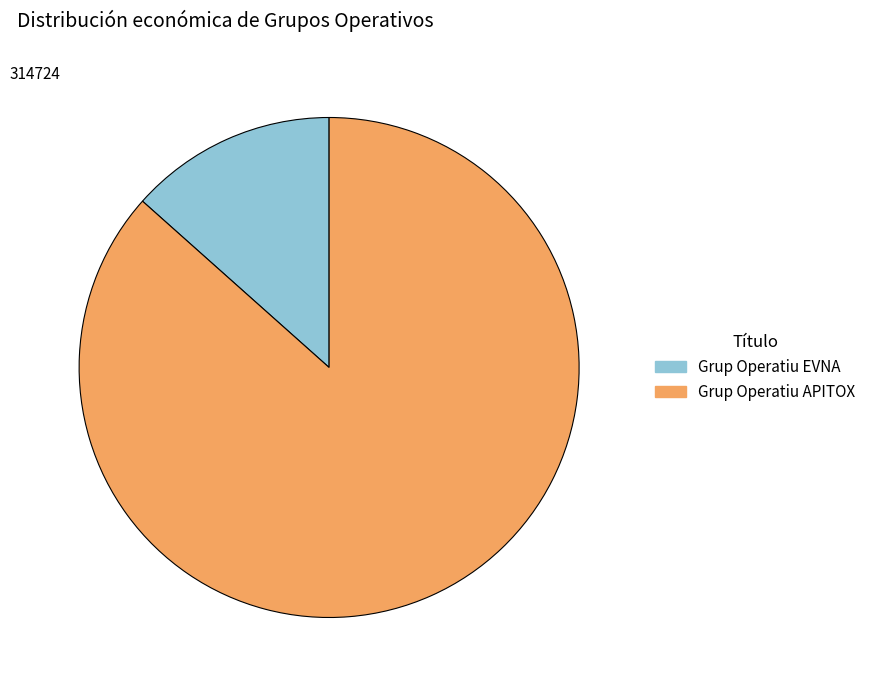

What is the smallest slice in the pie chart?

Grup Operatiu EVNA